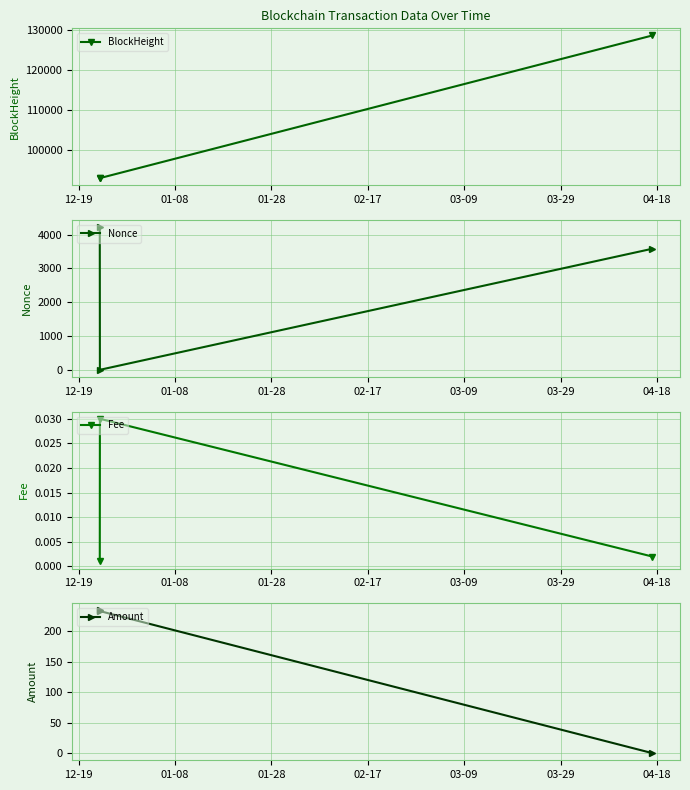

What is the highest value of the BlockHeight series?

128736